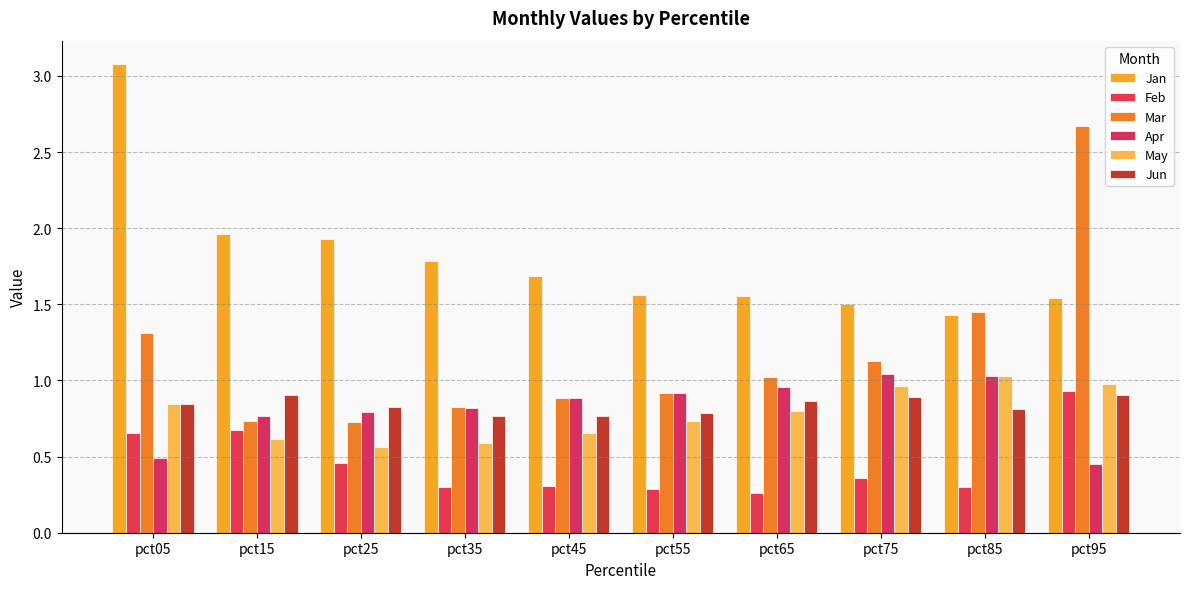

What is the approximate value of Jun at pct05?

0.8